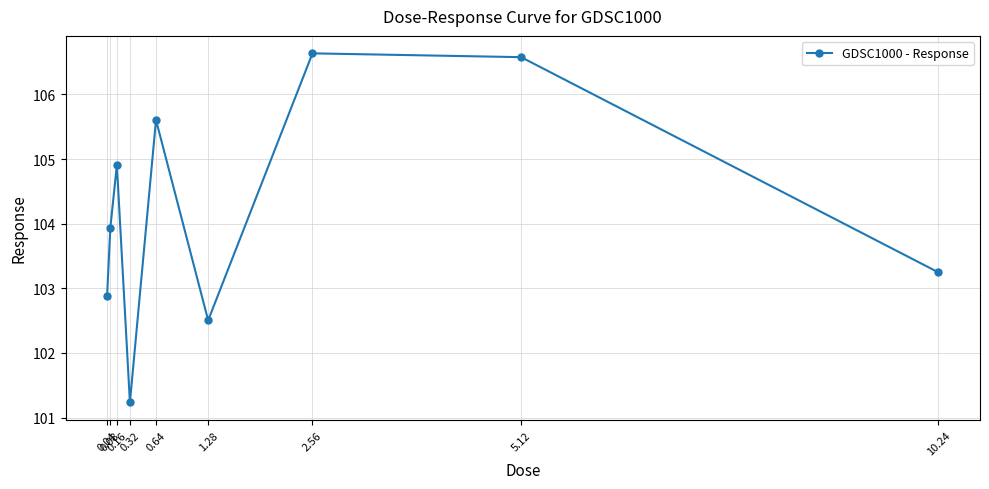

Rank the categories by value from highest to lowest.

2.56, 5.12, 0.64, 0.16, 0.08, 10.24, 0.04, 1.28, 0.32